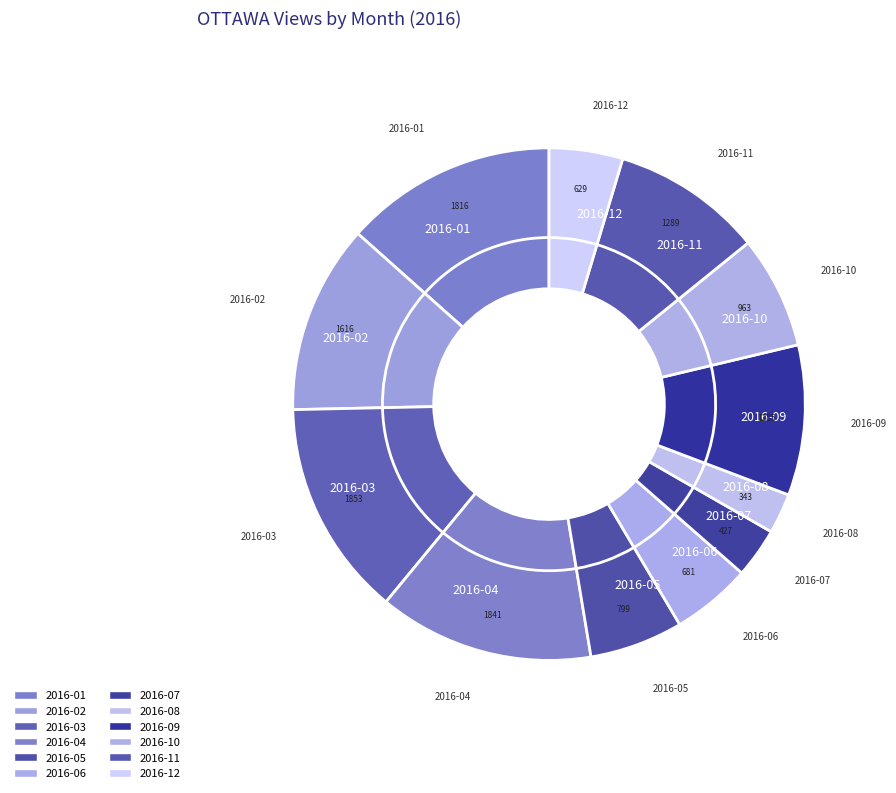

Does 2016-12 represent more than half of the total?

No